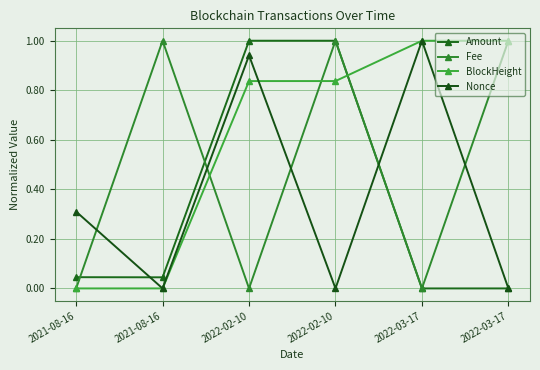

How many lines are shown in the chart?

4